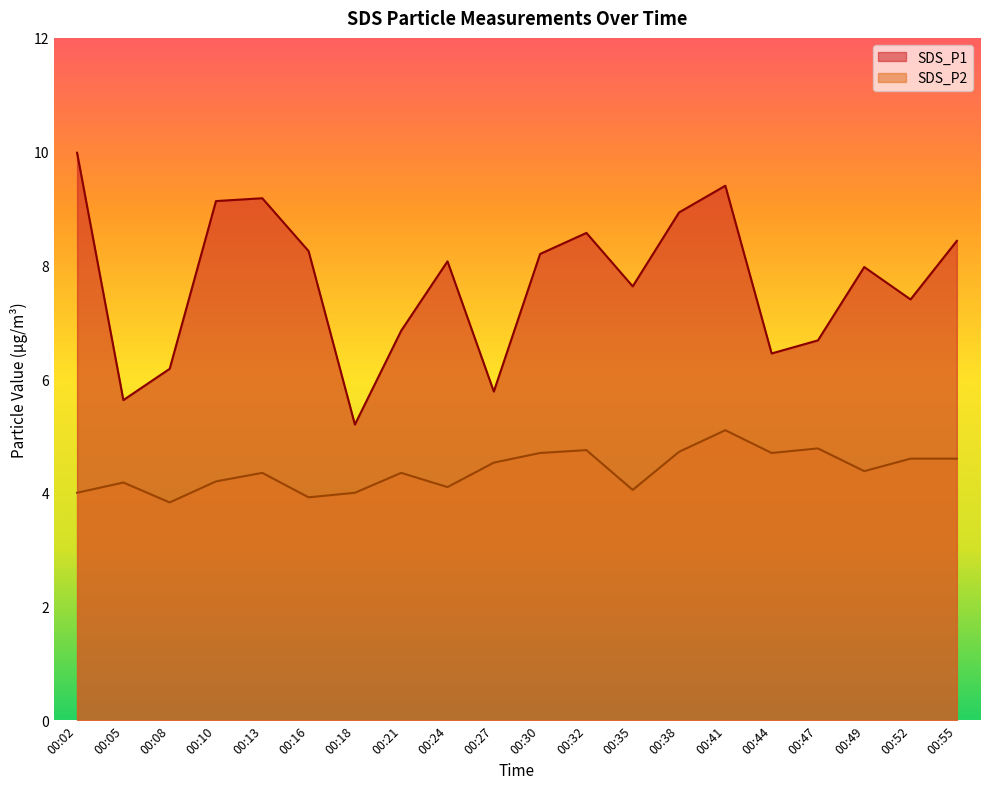

Between 00:18 and 00:52, which series saw the biggest shift?

SDS_P1